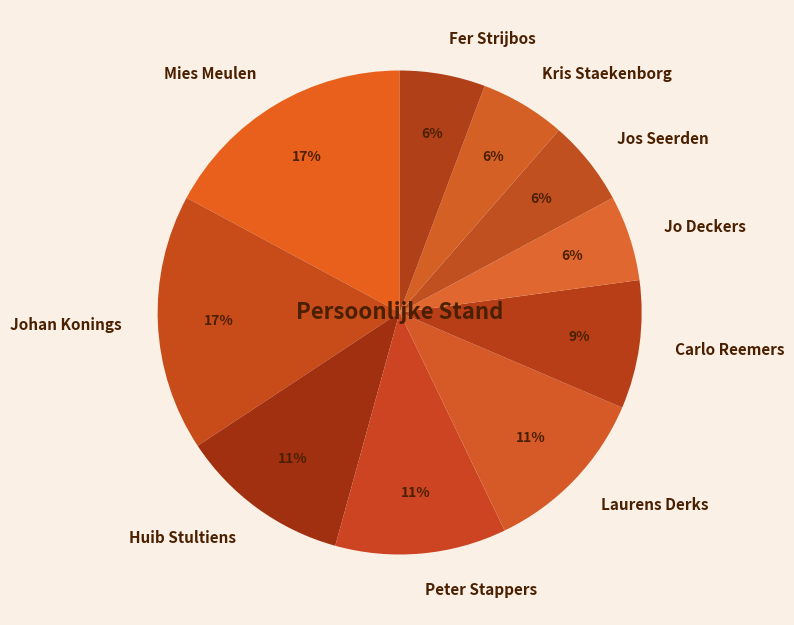

Combined, do Jo Deckers and Fer Strijbos account for over 50%?

No